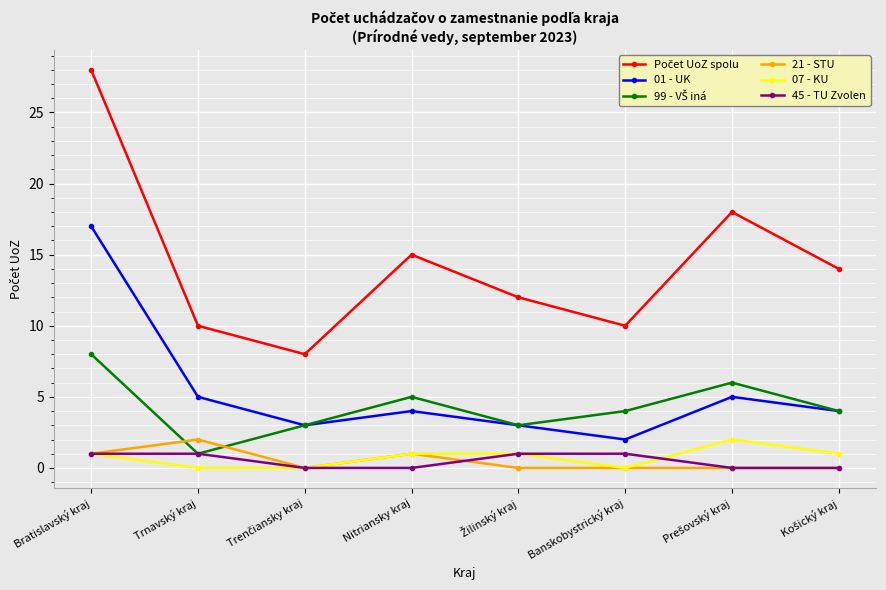

How many data points in 07 - KU are less than 1?

3